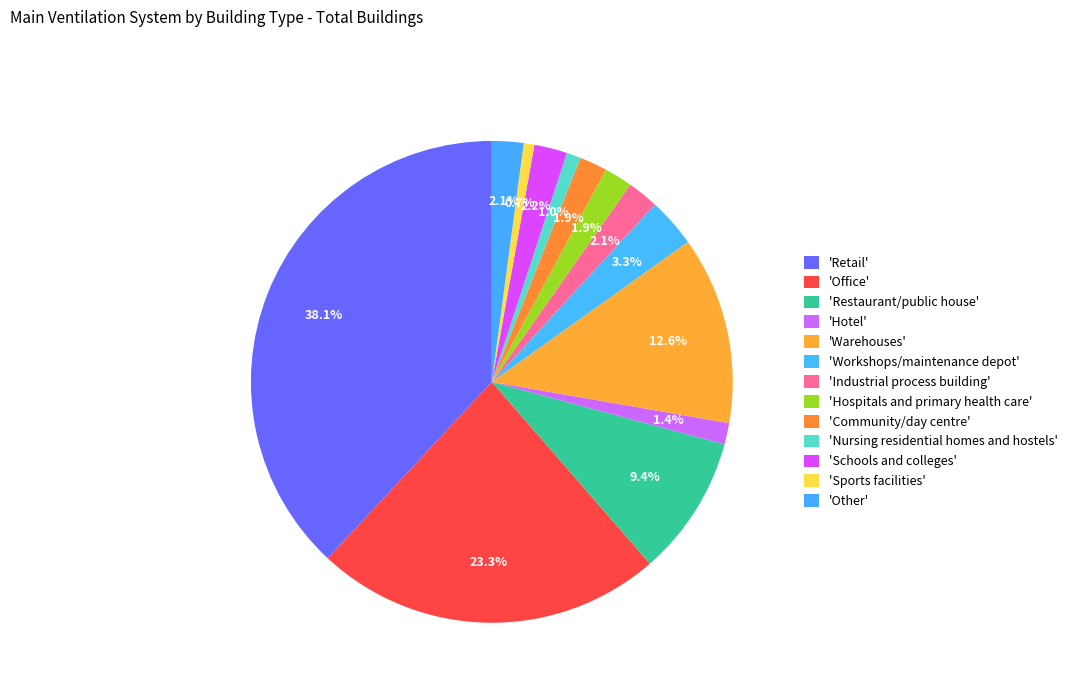

How many segments does this pie chart have?

13